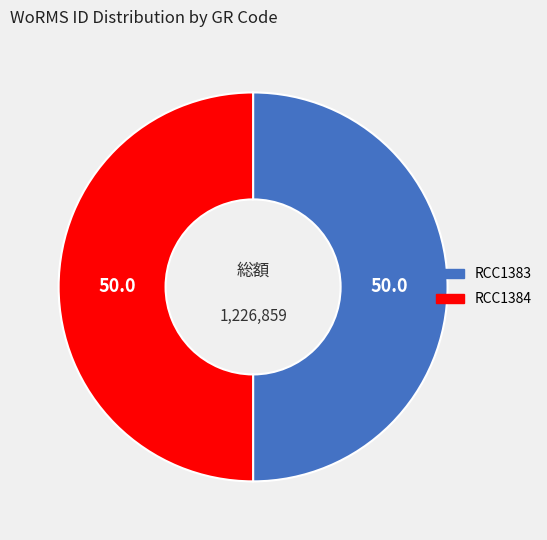

Do RCC1384 and RCC1383 together represent more than half of the pie?

Yes